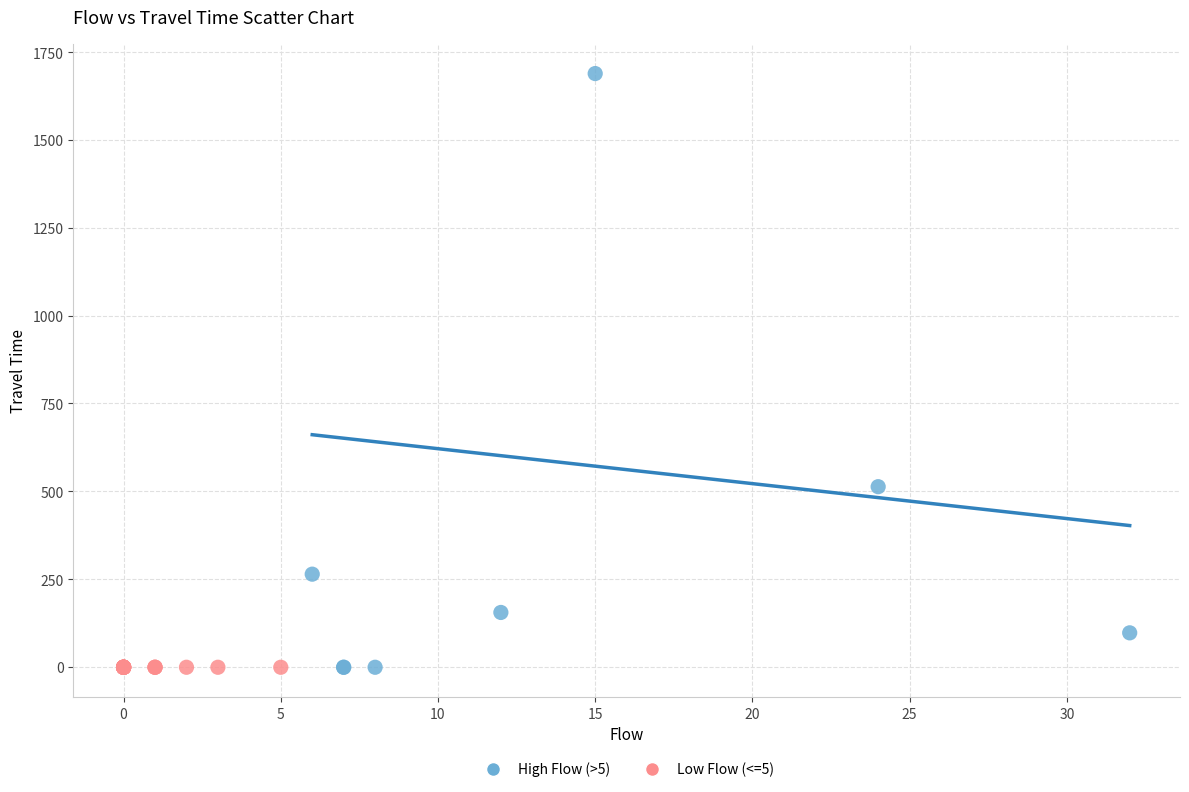

Which series reaches the maximum Y coordinate?

High Flow (>5)